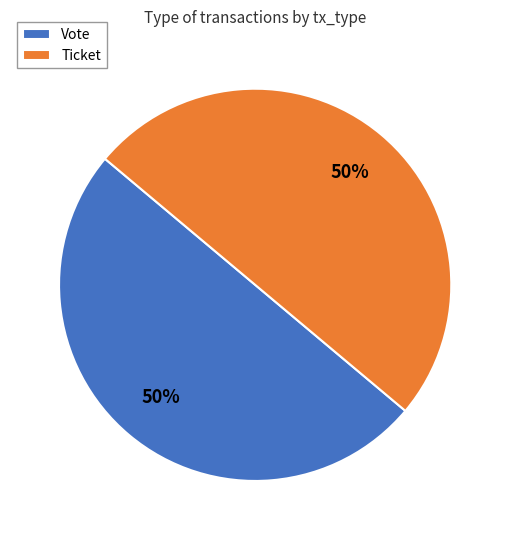

How many slices are in this pie chart?

2